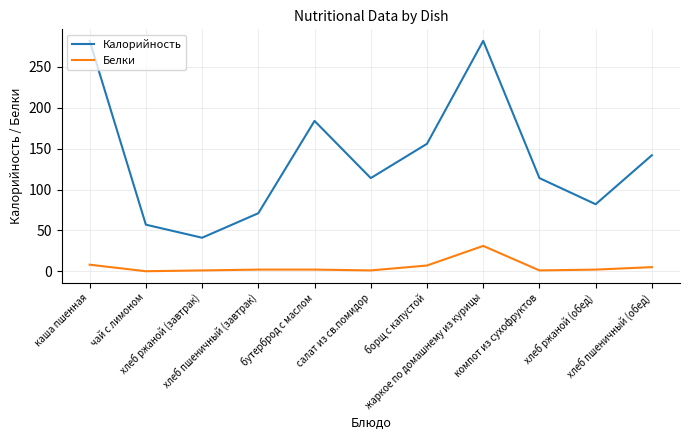

True or false: Калорийность has more than 2 points higher than both neighbors.

False